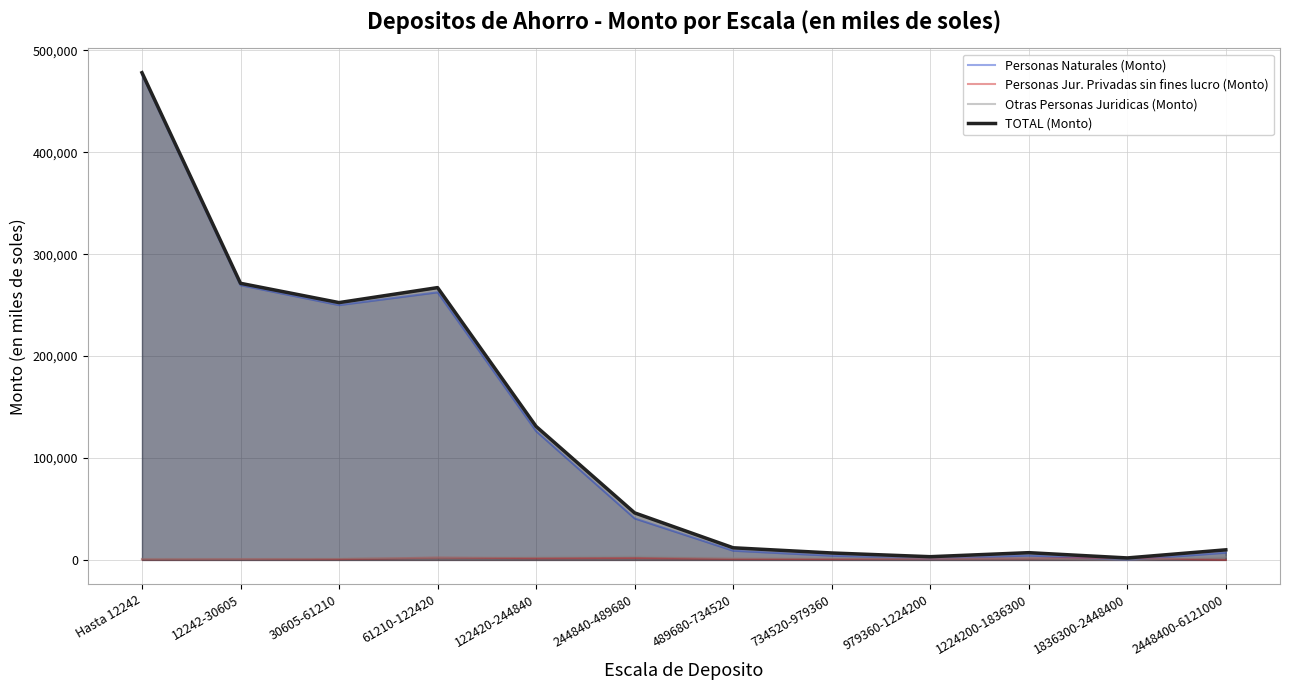

Does the chart have visible grid lines?

Yes